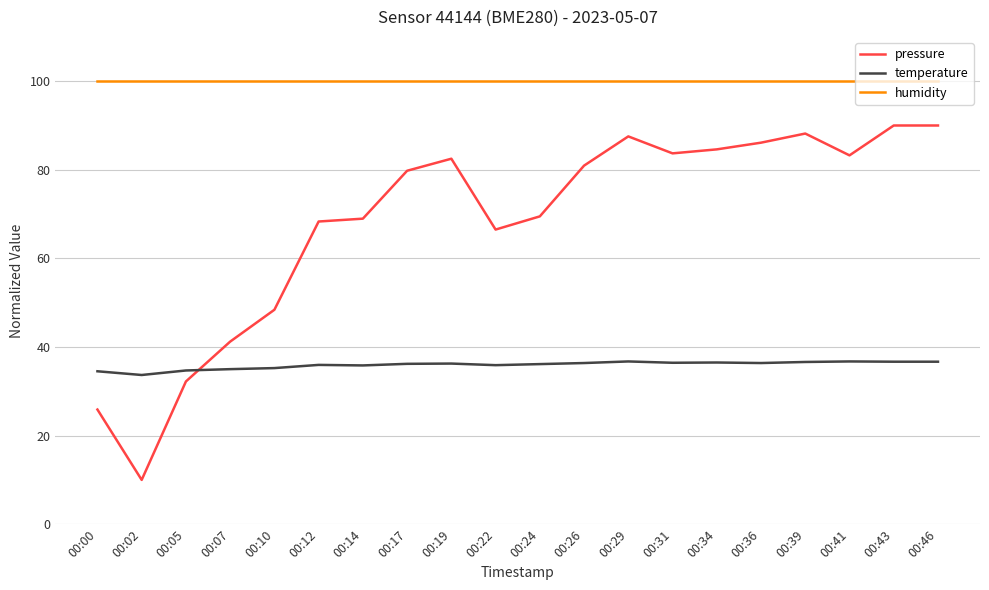

Is the value of humidity at 00:19 greater than the value of temperature at 00:29?

Yes